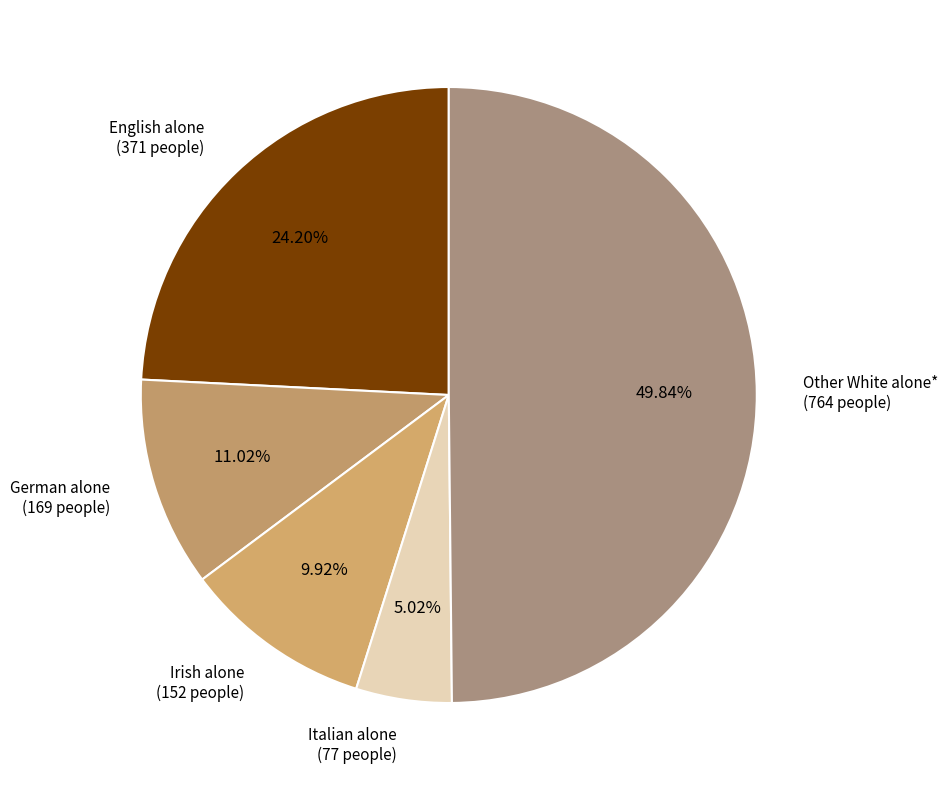

True or false: German alone accounts for 11% of the total.

True